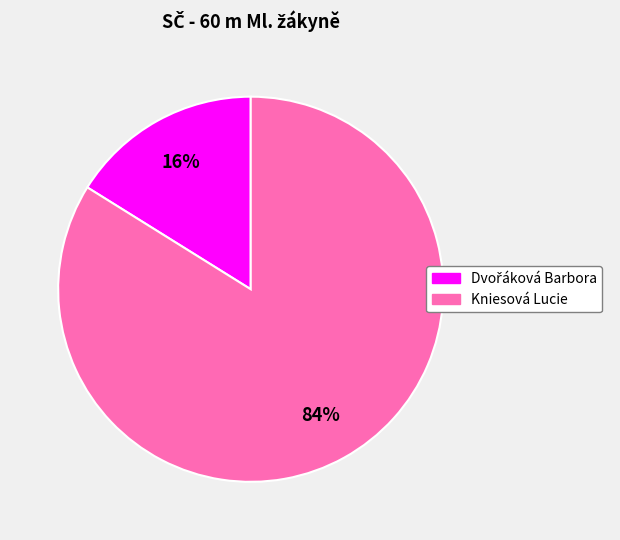

How many segments does this pie chart have?

2